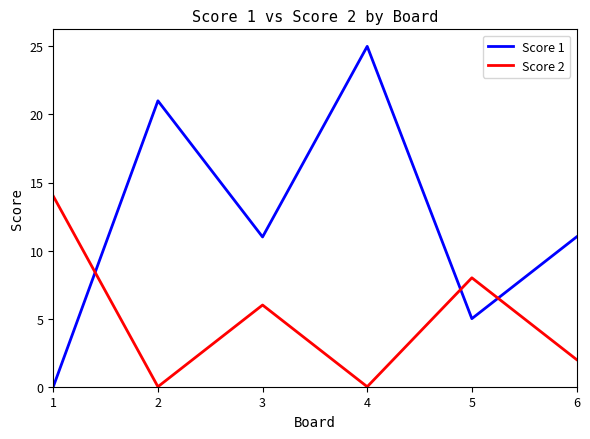

At 6, list the series in order from smallest to largest.

Score 2, Score 1